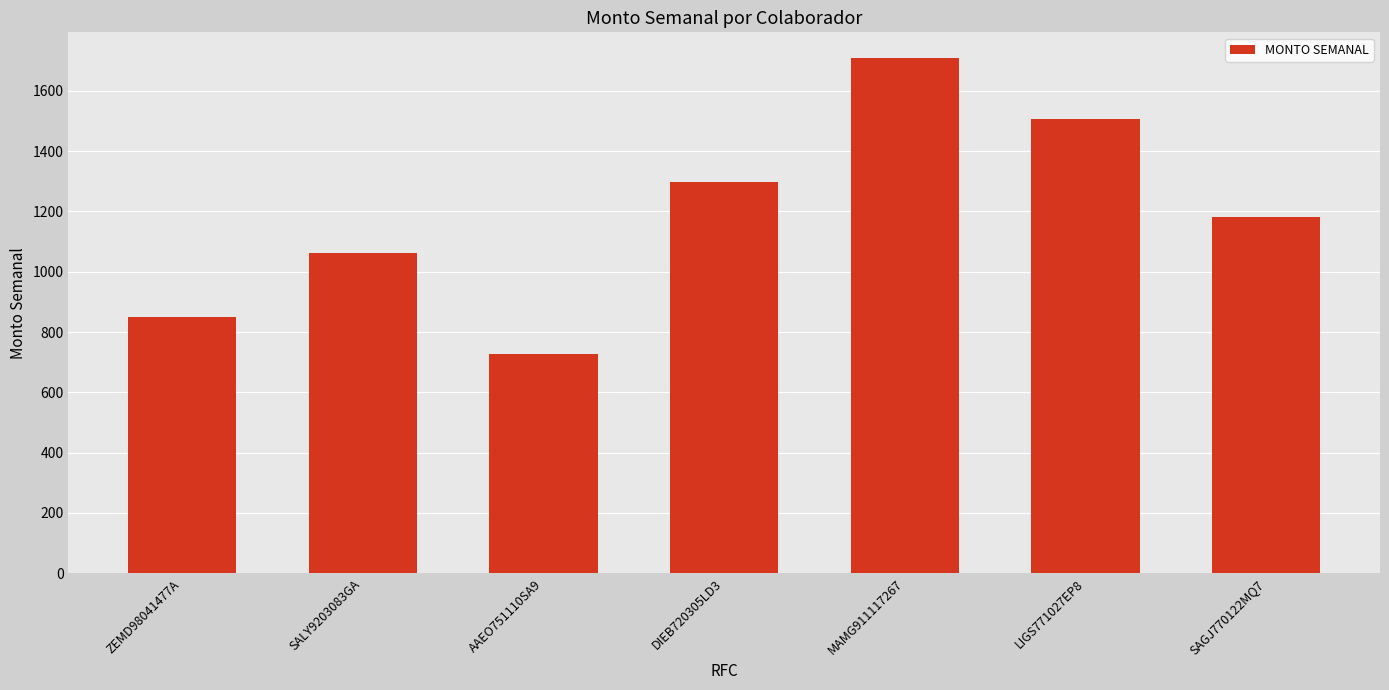

The value at SAGJ770122MQ7 is 1769.5. True or false?

False